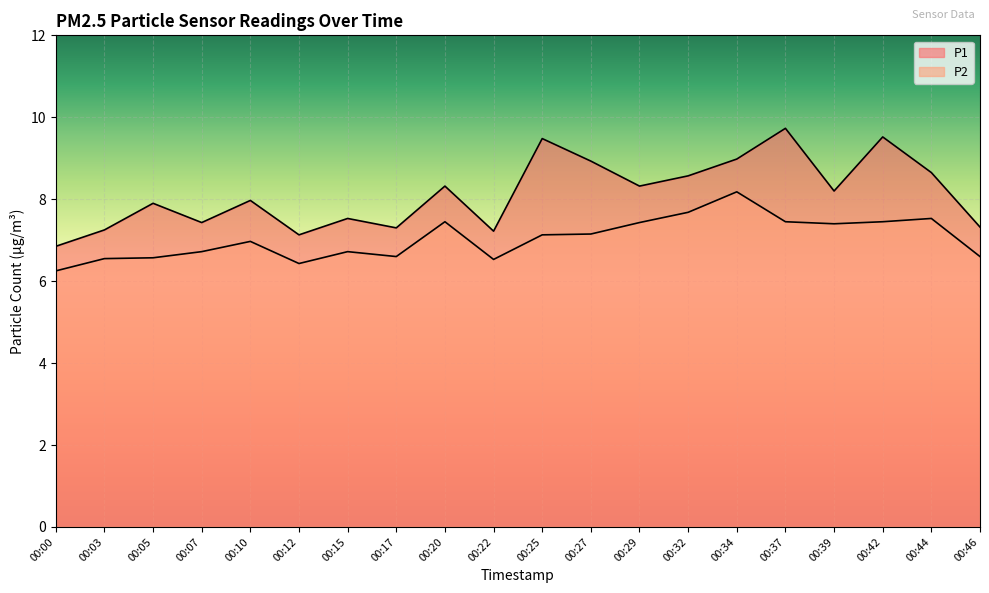

What is the difference between the maximum and minimum values in the P2 series?

1.9